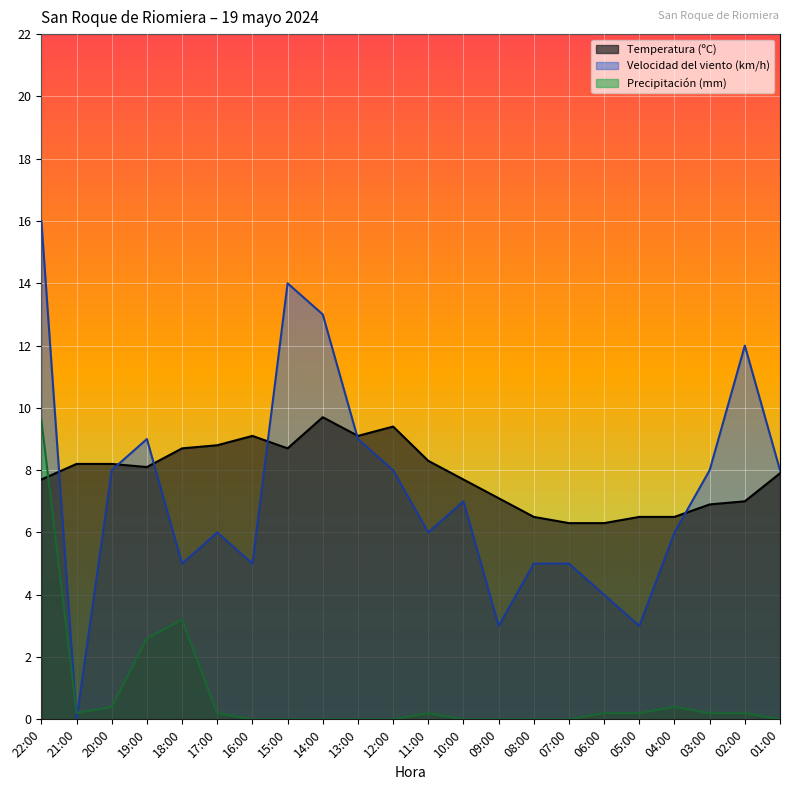

What is the total value across all series at 01:00?

15.9